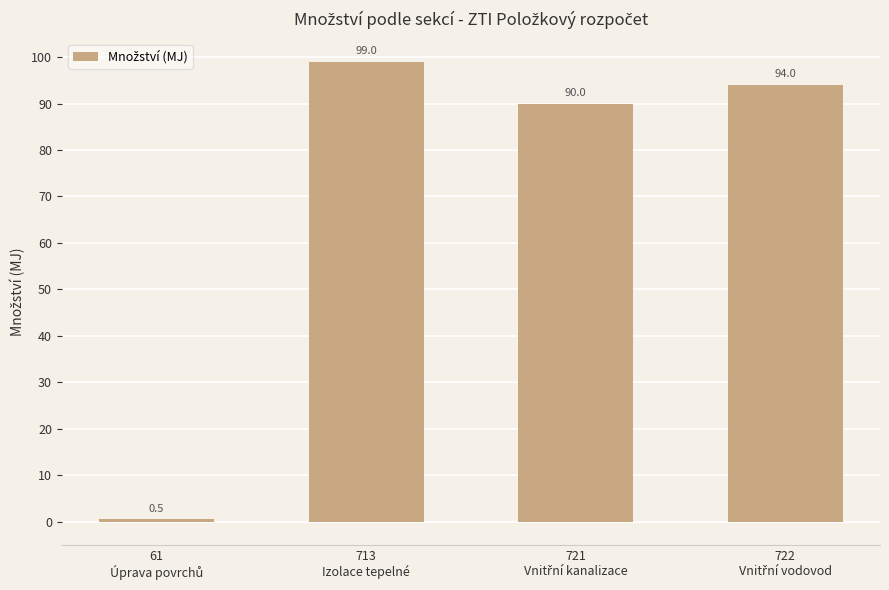

At which category does the chart reach its peak across all series?

713
Izolace tepelné